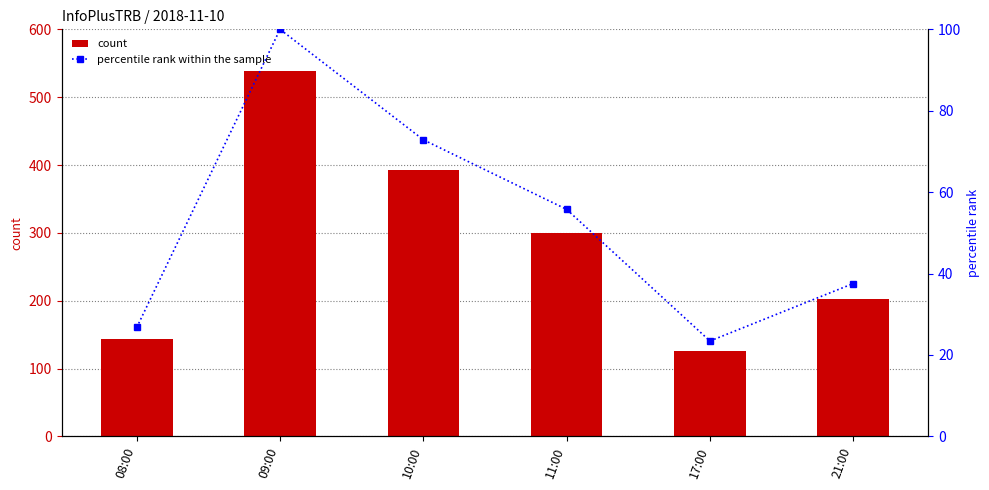

List the series in order of their peak value, lowest first.

percentile rank within the sample, count